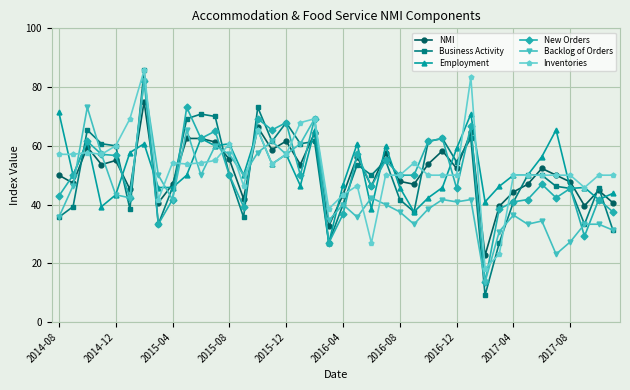

How many lines are shown in the chart?

6